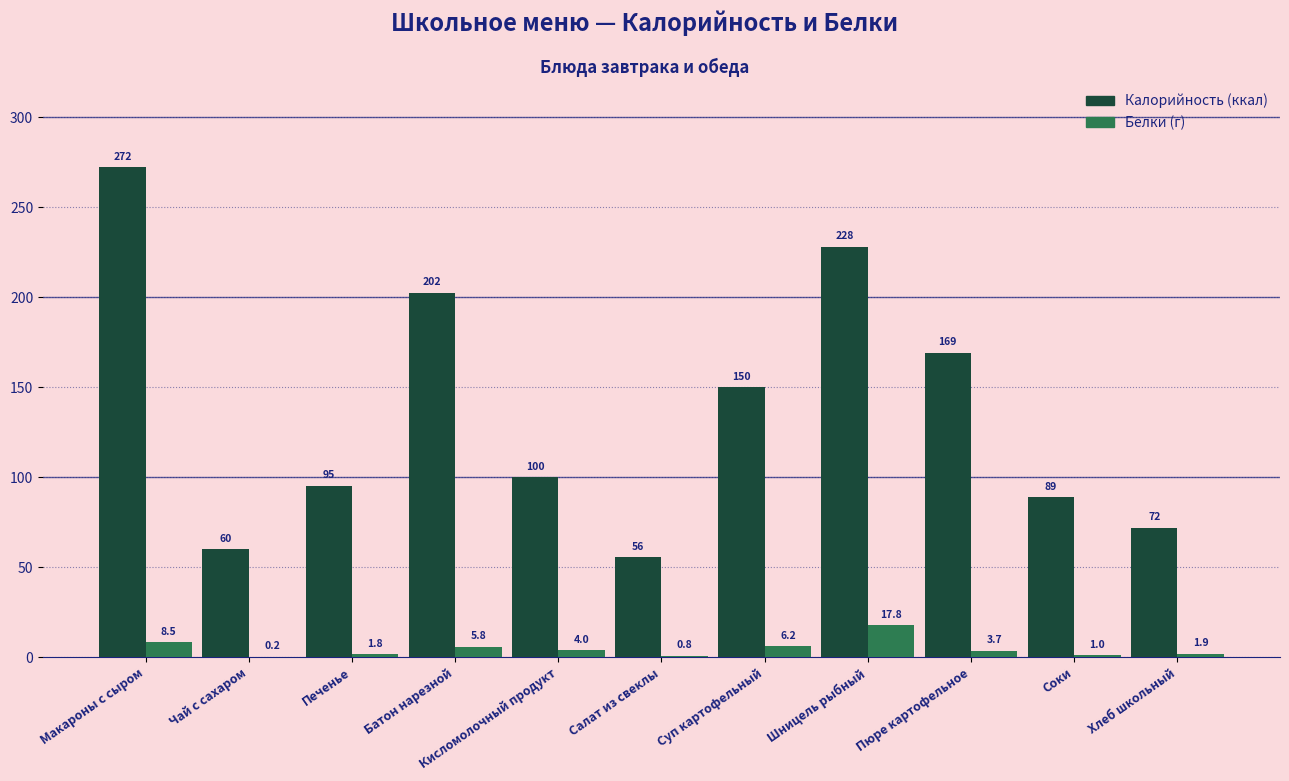

Reading right to left, extract all data points from this chart.

Калорийность: 72.0	89.0	169.2	228.0	149.8	55.6	100.0	202.4	95.2	60.0	272.0
Белки: 1.9	1.0	3.7	17.8	6.2	0.8	4.0	5.8	1.8	0.2	8.5